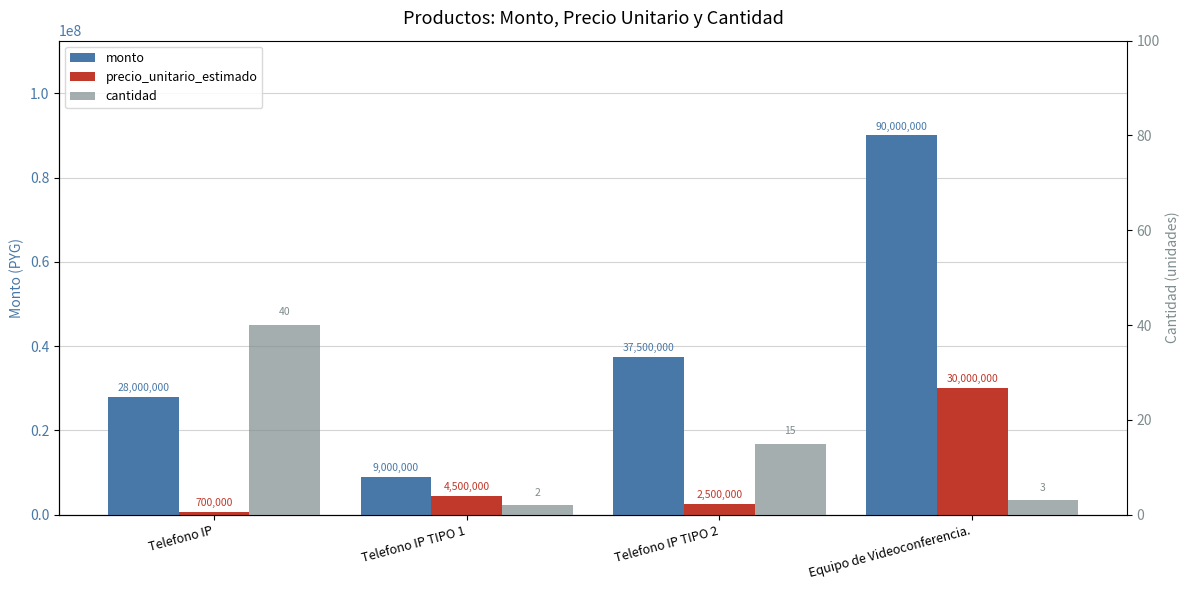

What is the sum of the cantidad values at Telefono IP TIPO 1 and Telefono IP TIPO 2?

17